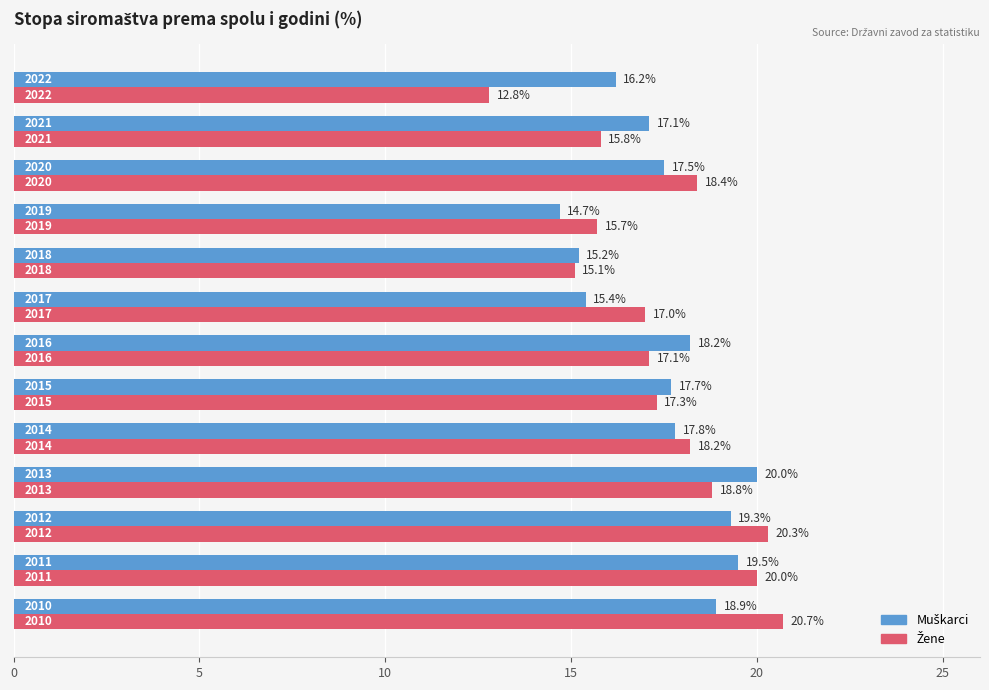

Count the number of data series in this chart.

2